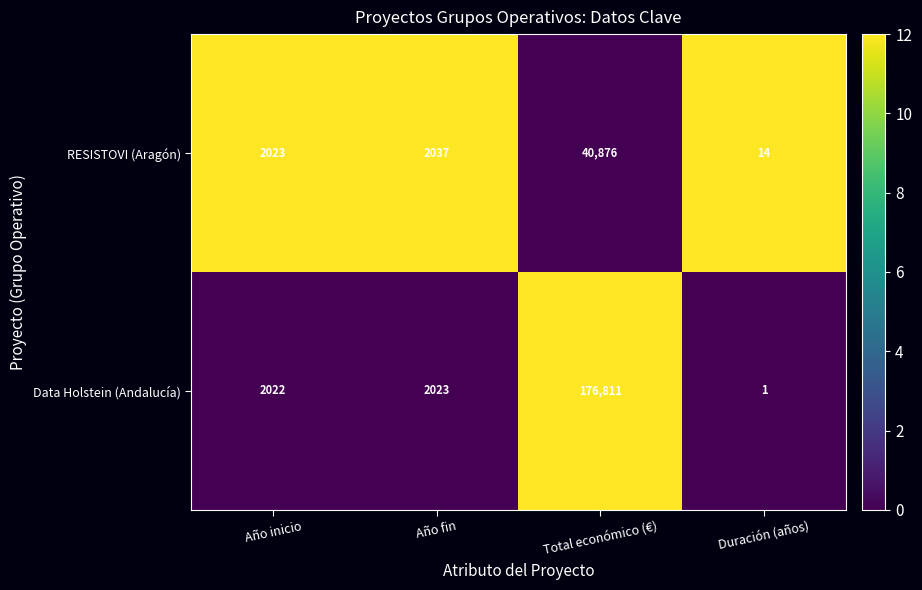

Where is RESISTOVI (Aragón) nearest to the value 20445?

Año fin